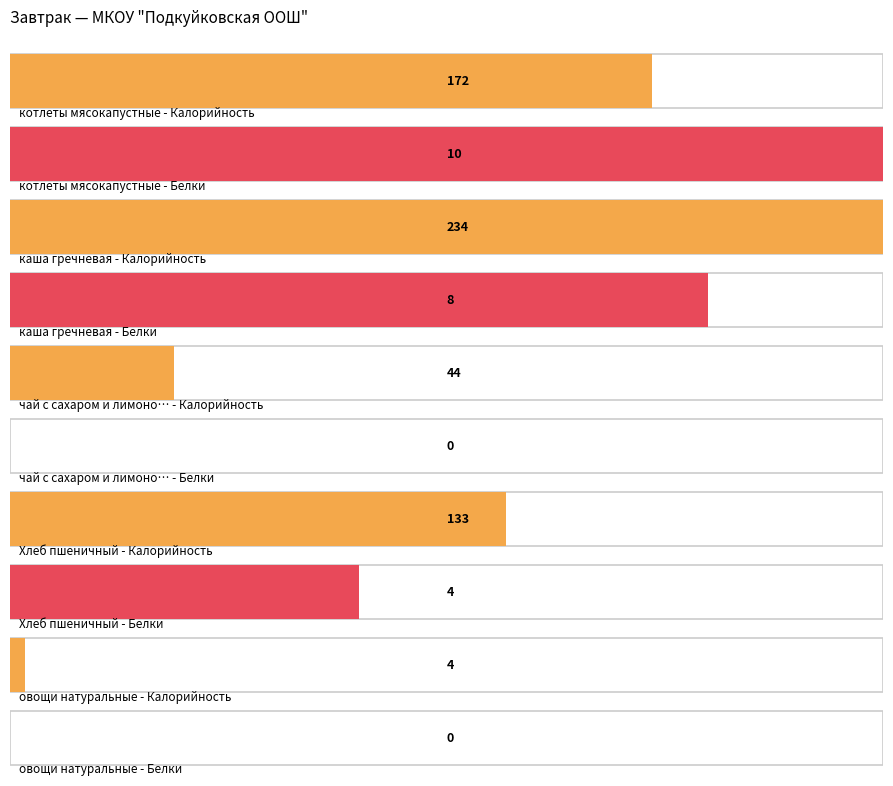

What is the label of the 2nd bar from the right?

Хлеб пшеничный